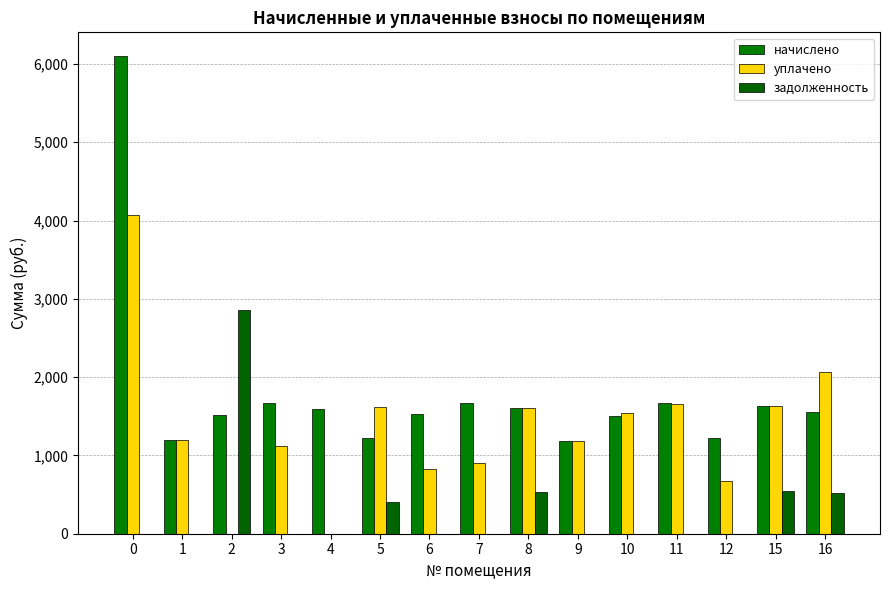

Which series changed the most between 3 and 16?

уплачено